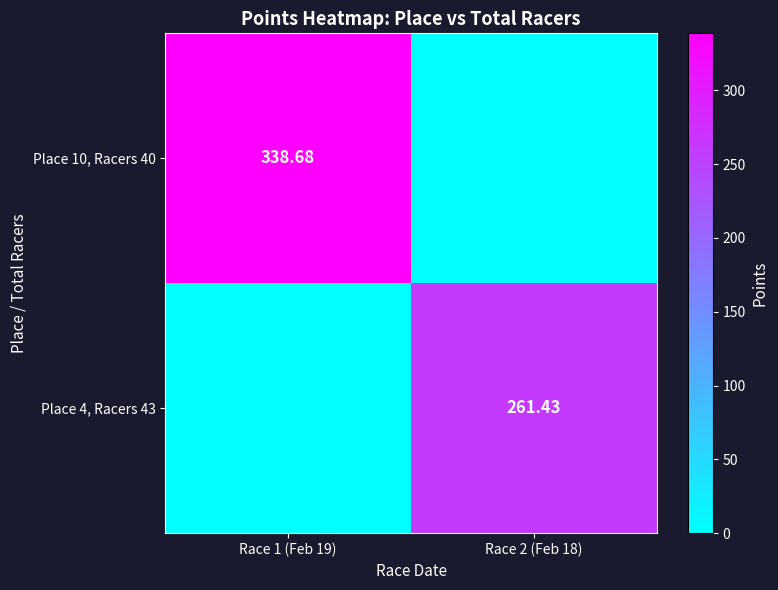

At which label is Place 10, Racers 40 closest to 169?

Race 2 (Feb 18)